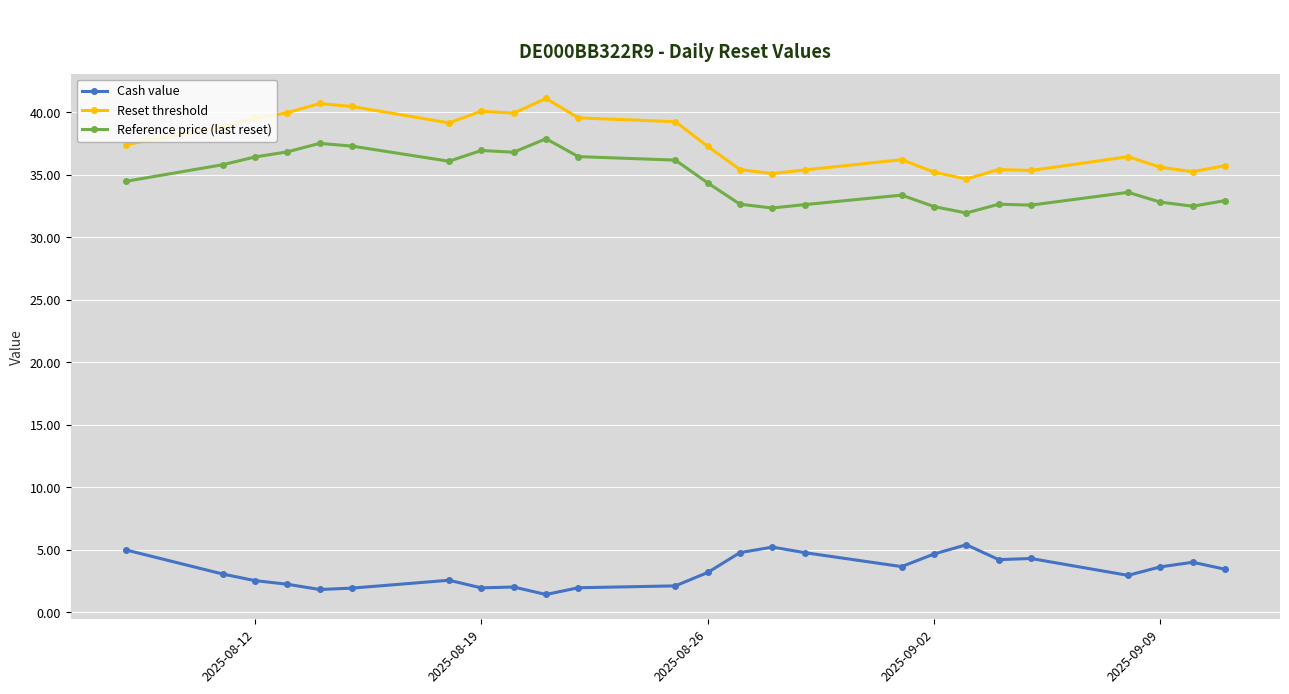

How many values in the Reset threshold series are below 37?

12